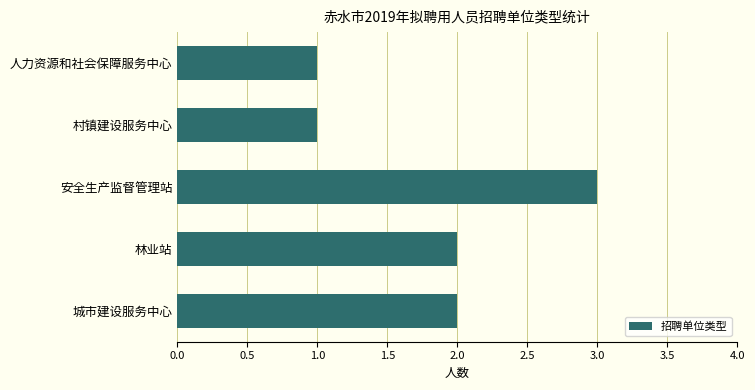

How many distinct data groups are displayed?

1